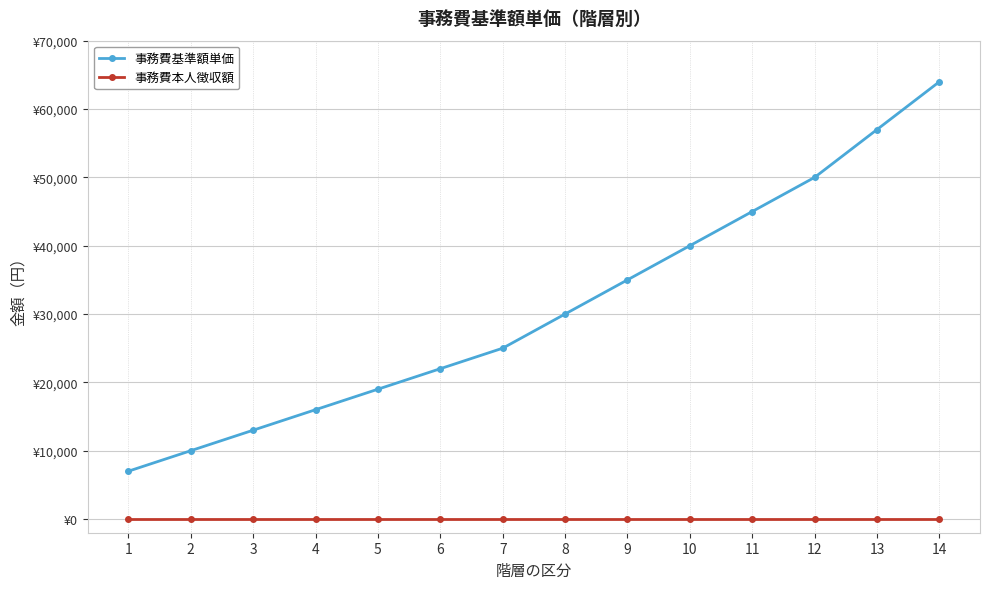

What is the greatest value displayed?

64000